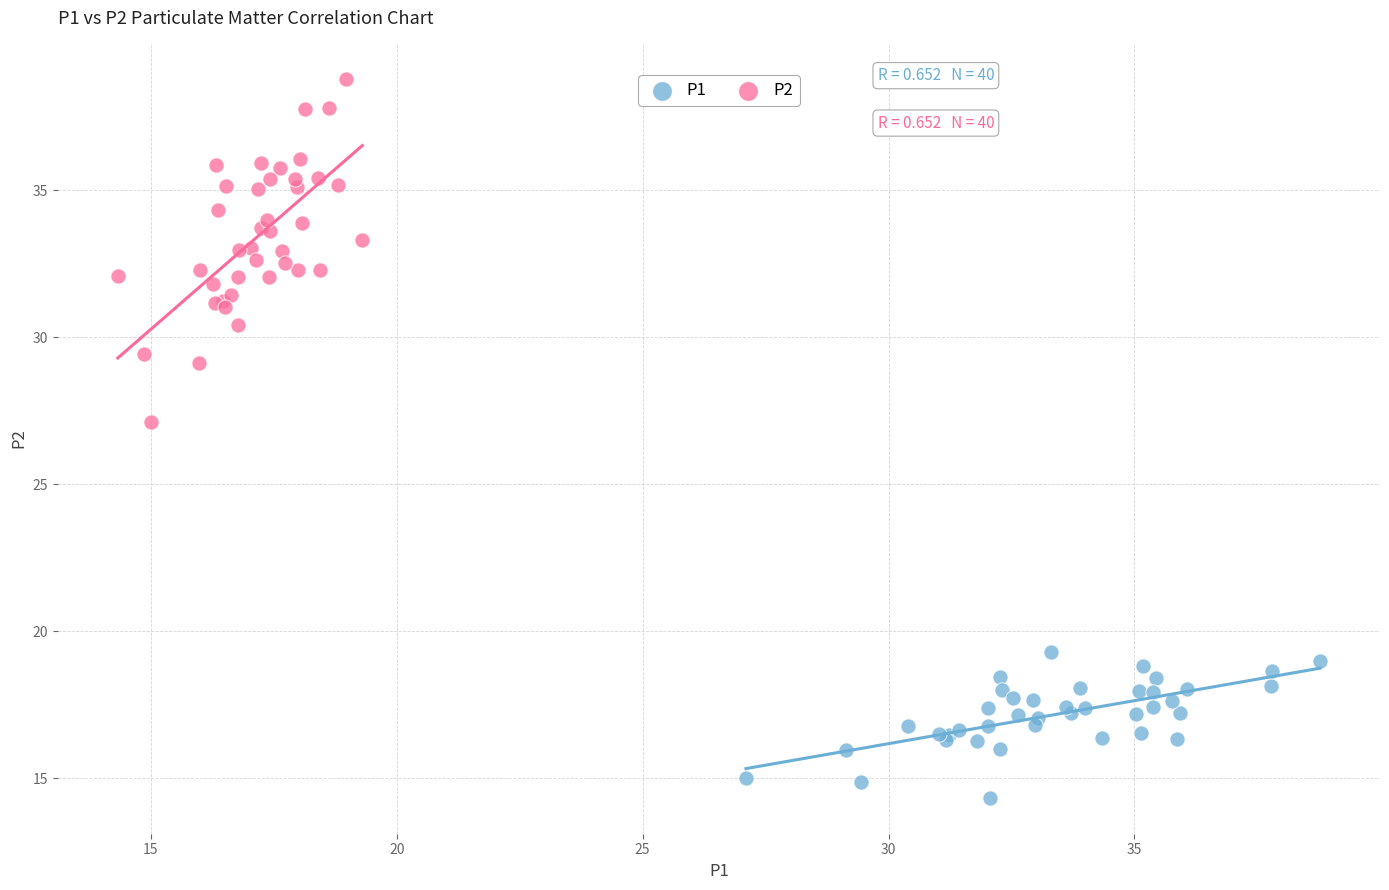

Which series reaches the maximum Y coordinate?

P2